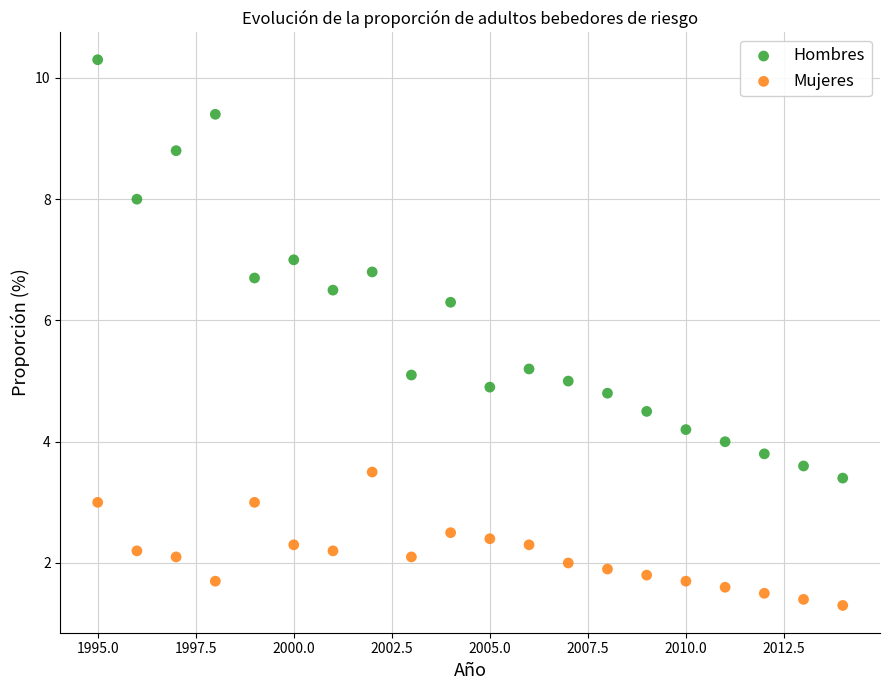

Across all data points, what is the range of X values (max minus min)?

19.0